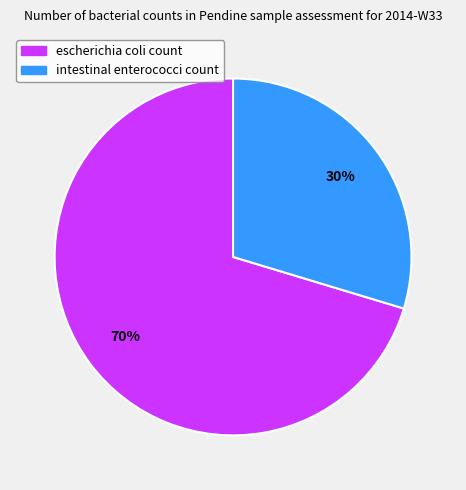

To the nearest percent, what is the combined percentage of intestinal enterococci count and escherichia coli count?

100%